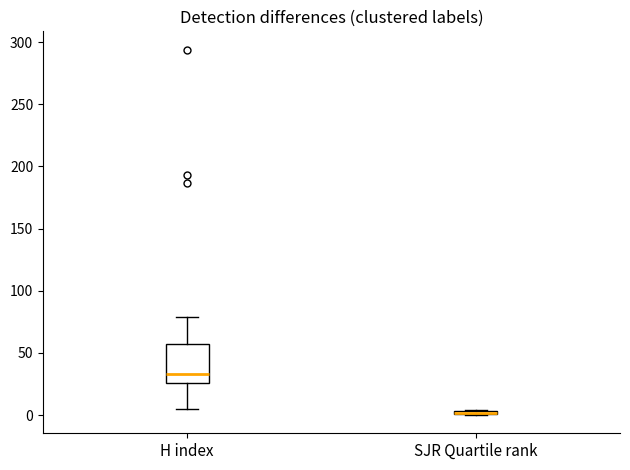

Comparing the boxes themselves (not the whiskers), which one is the tallest?

H index